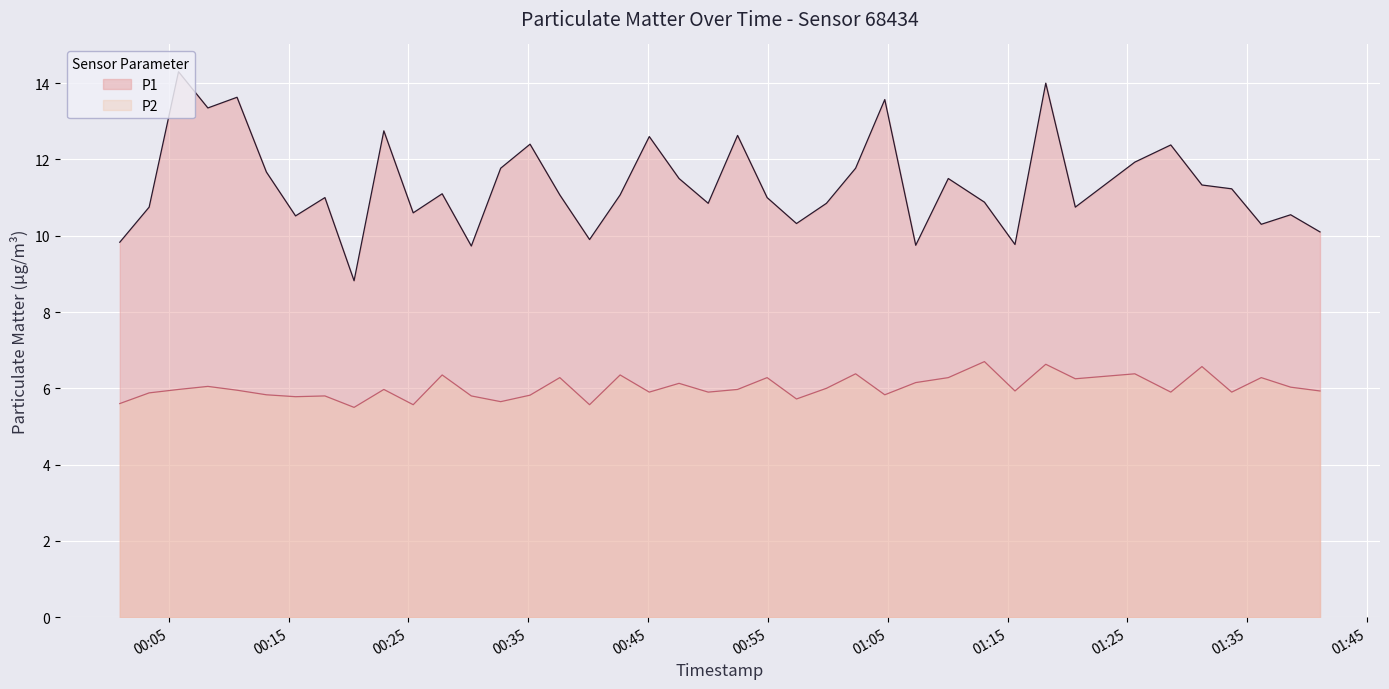

Between 2023-06-22T00:32:42 and 2023-06-22T00:40:07, which series saw the biggest shift?

P1